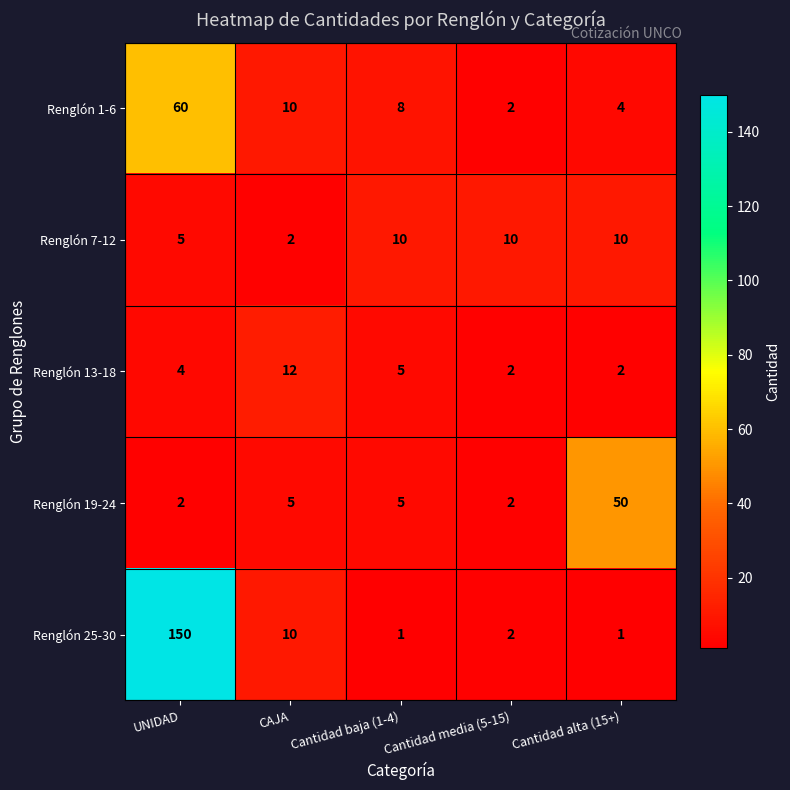

What is the difference between the maximum and minimum values in the Renglón 1-6 series?

58